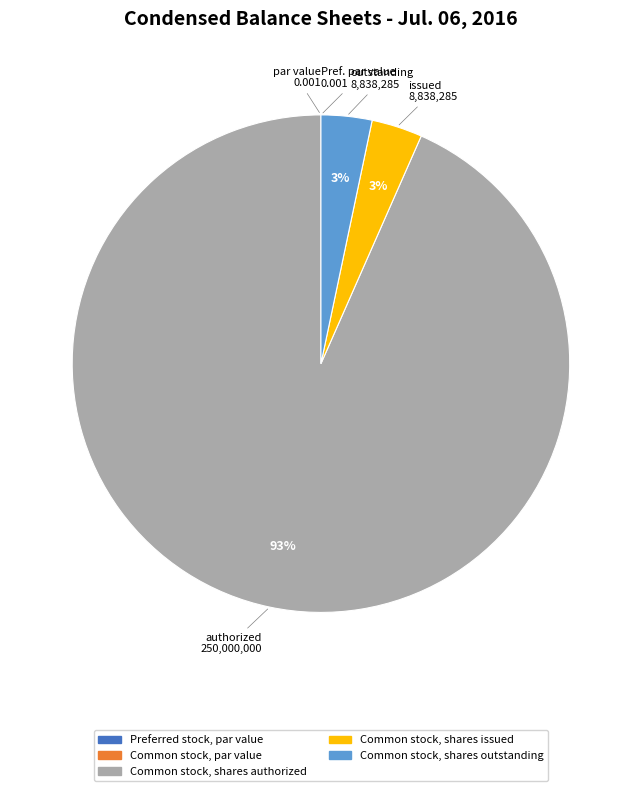

To the nearest percent, what is the average slice percentage?

20%